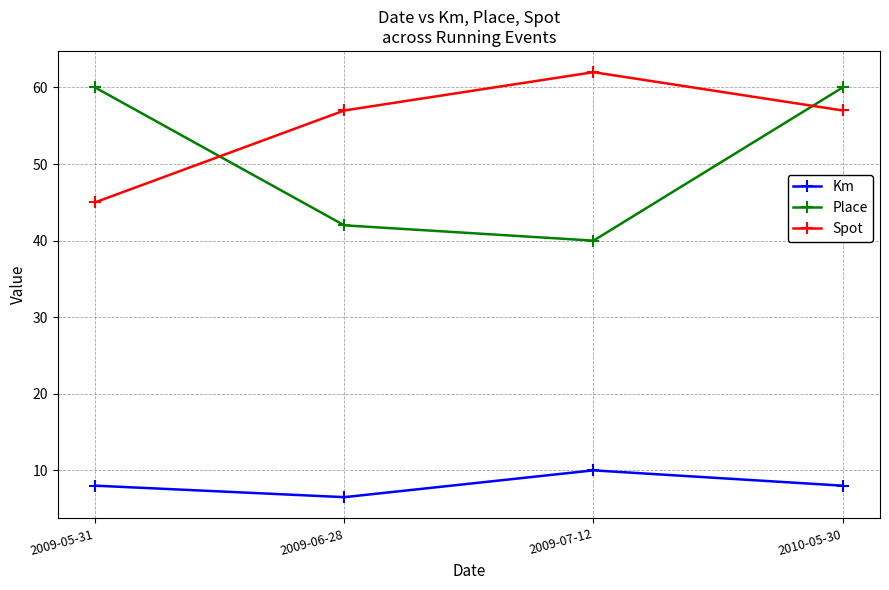

In Spot, how many points are higher than both neighbors (excluding endpoints)?

1